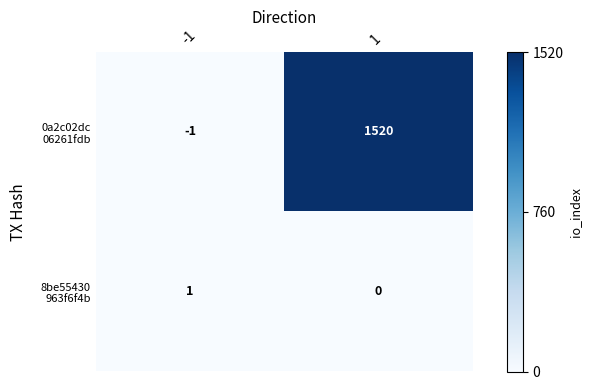

What is the maximum value shown in the chart?

1520